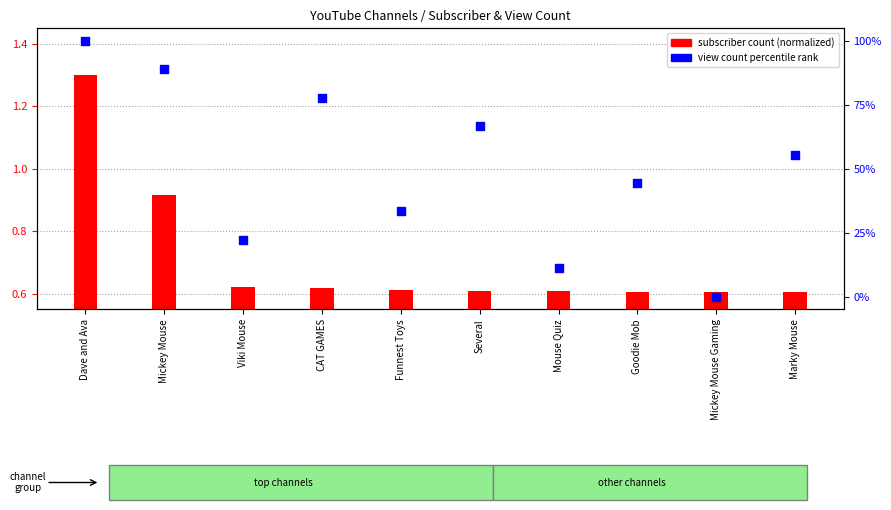

Which series has the largest total across all categories?

view count percentile rank